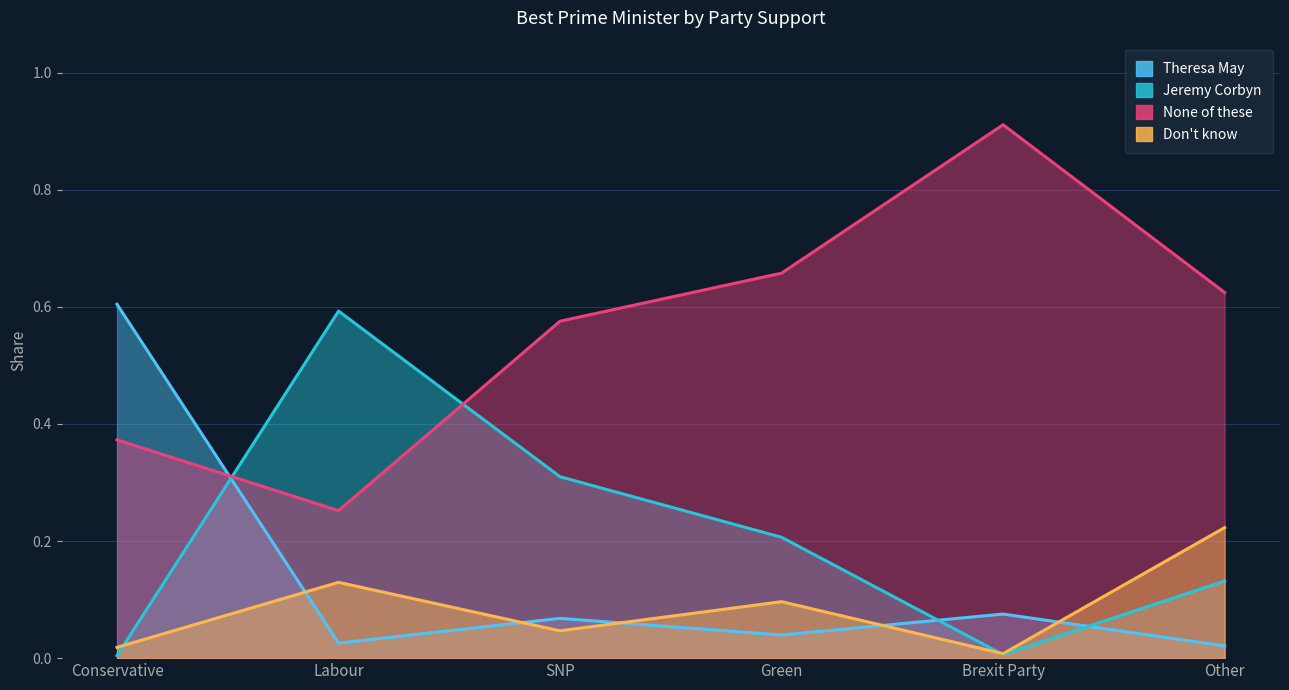

At which category does Don't know reach its first local valley?

SNP